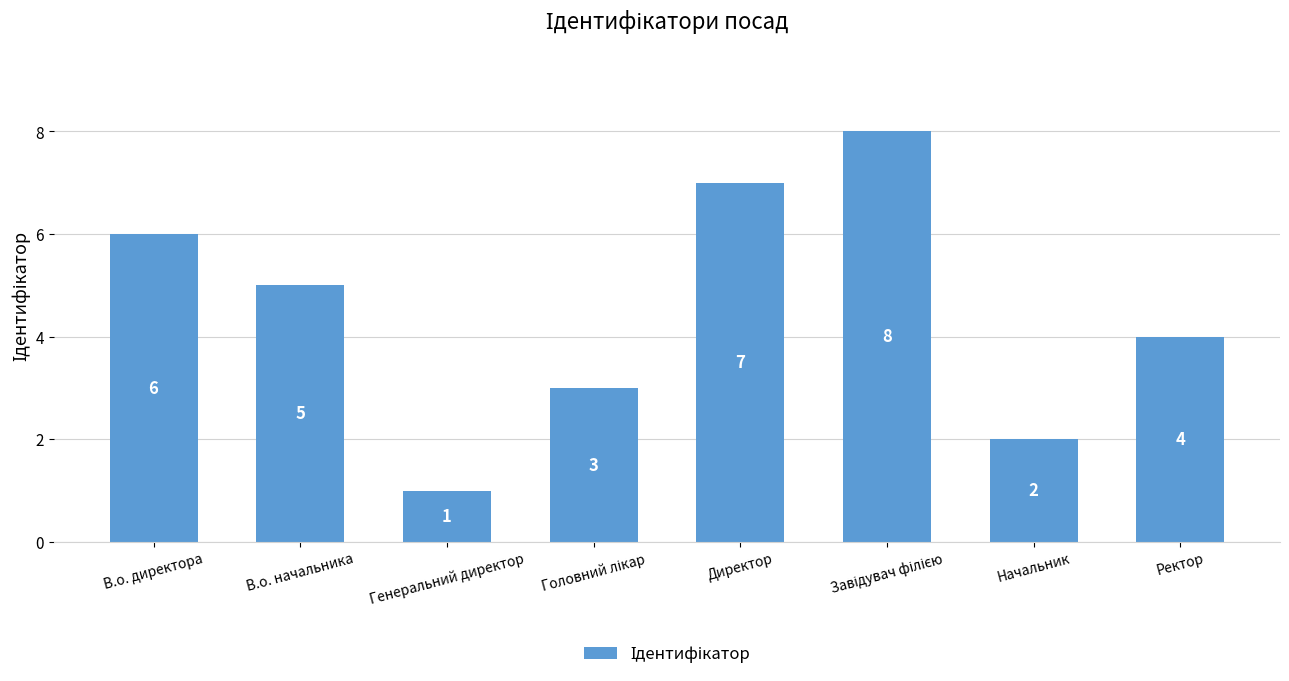

What position from the left is Генеральний директор?

3